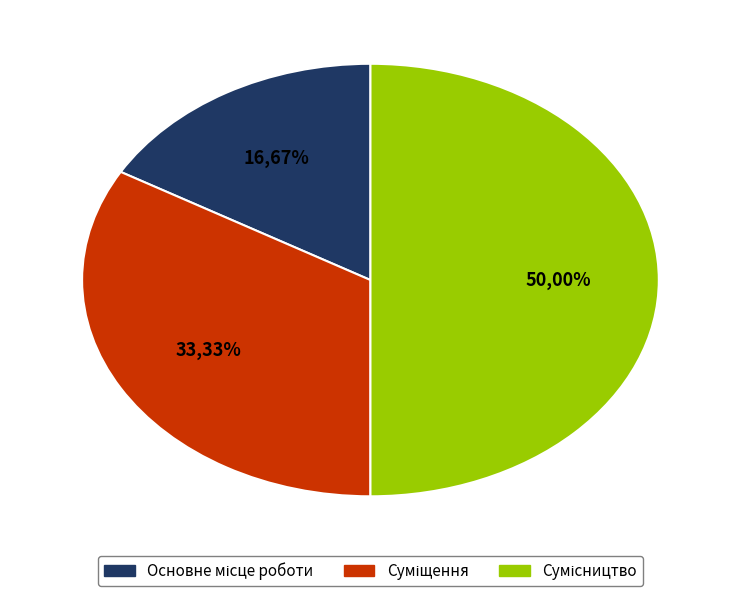

The Основне місце роботи slice represents 11% of the pie. True or false?

False